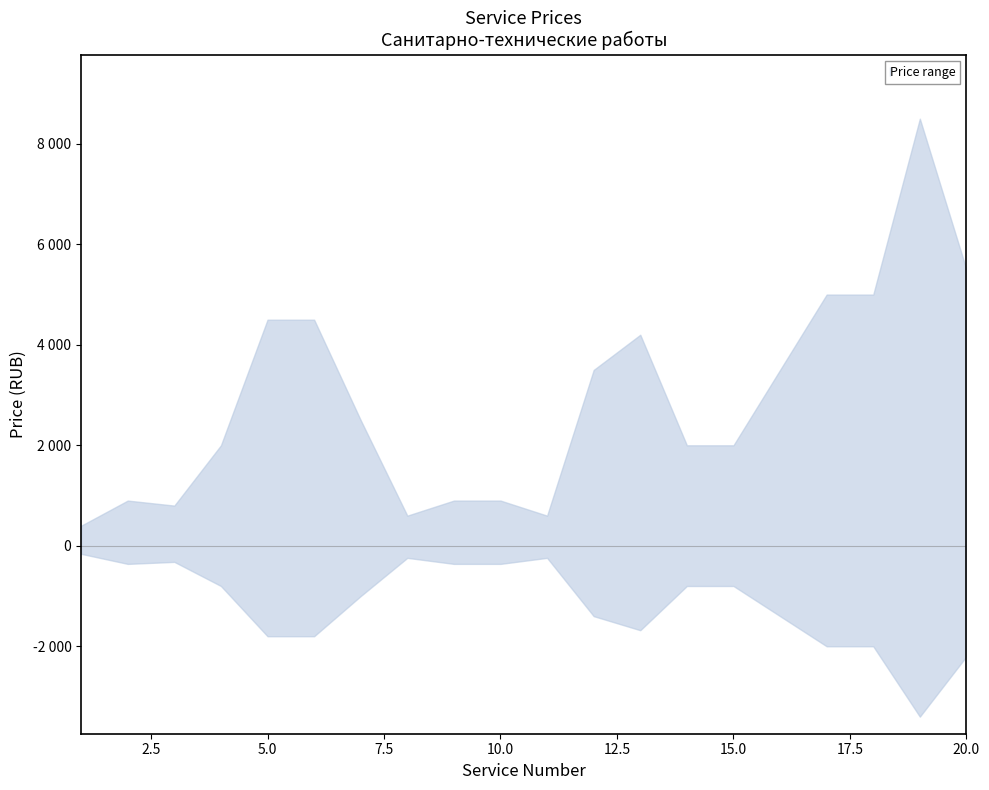

True or false: lower and upper intersect in this chart.

False